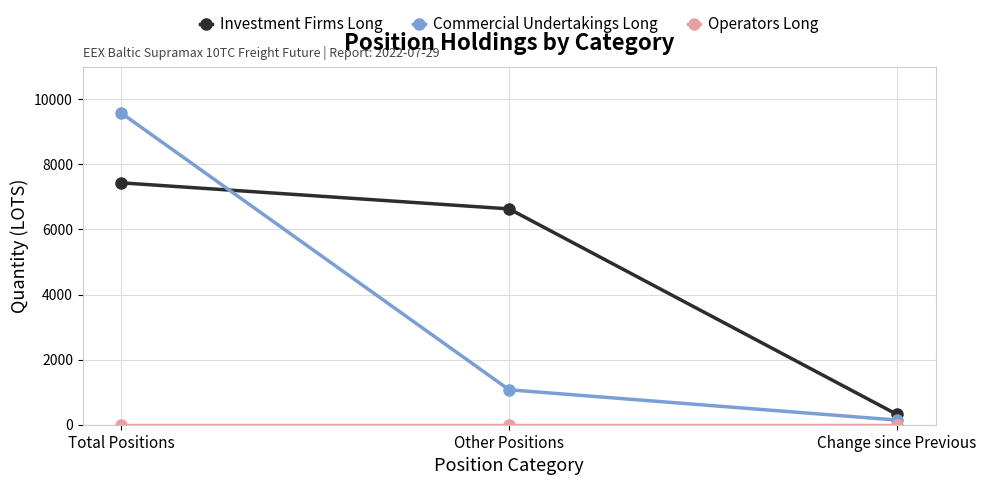

At which category is the sum across all series the highest?

Total Positions